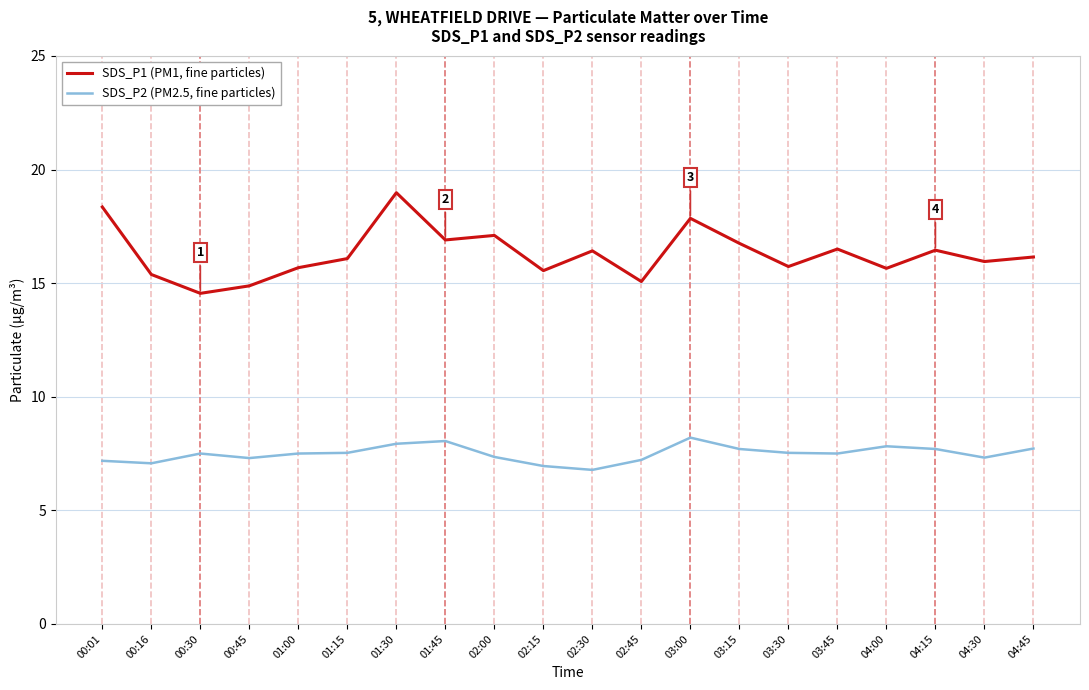

List the series in order of their peak value, lowest first.

SDS_P2 (PM2.5, fine particles), SDS_P1 (PM1, fine particles)